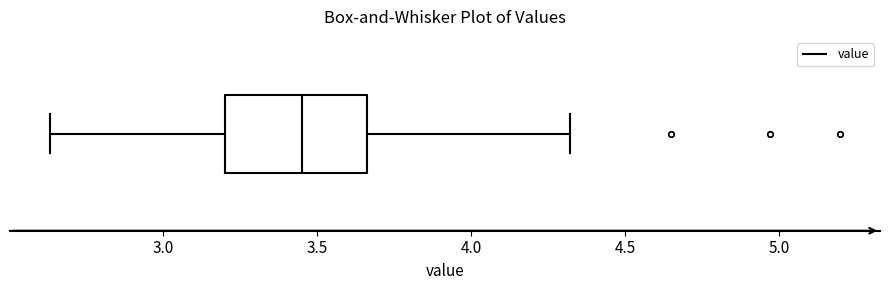

Read this box plot against the x-axis: the position of the median line, the range covered by the box, and the ends of both whiskers. The values are not printed on the chart, so give them approximately, as read against the axis.

median 3.45, box 3.20 to 3.65, whiskers 2.65 to 4.30